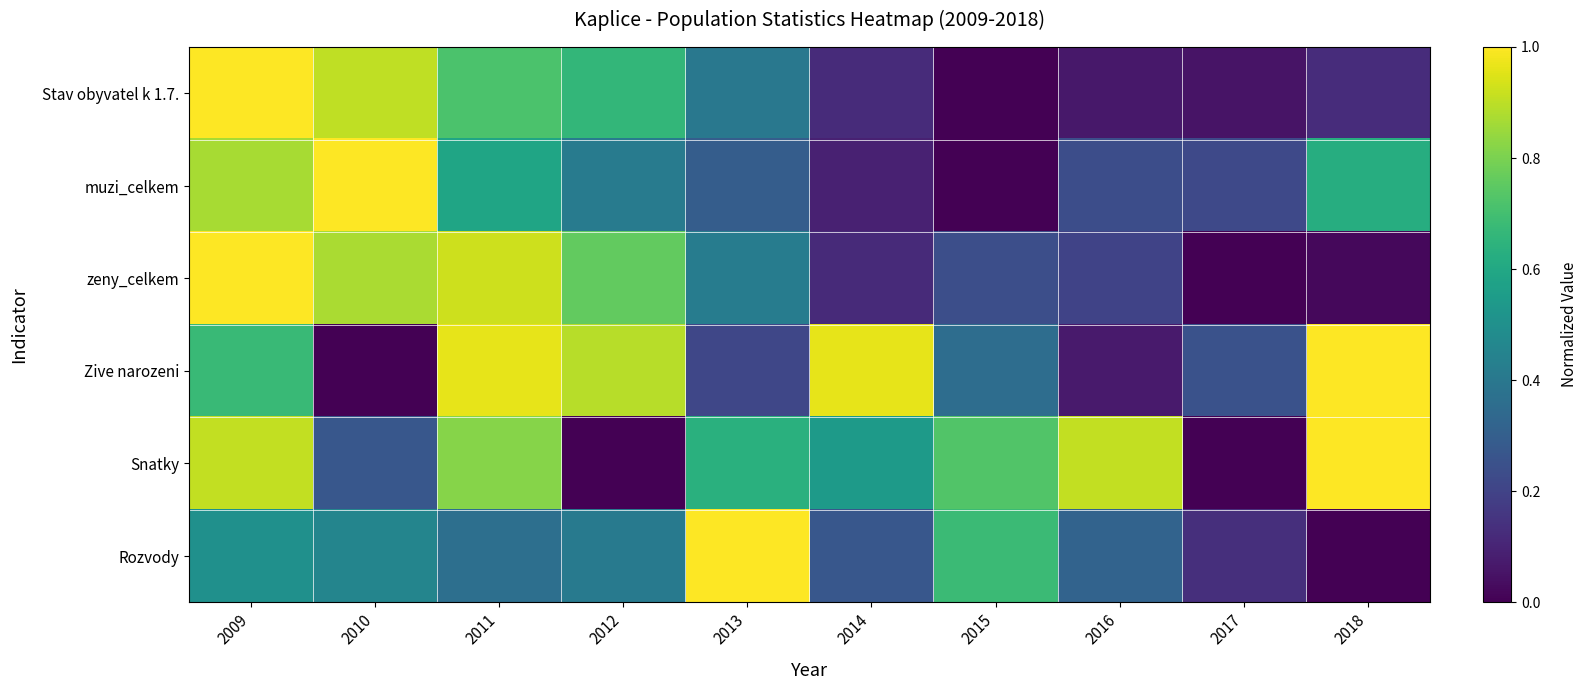

What is the difference between the highest and lowest values at 2016?

0.8